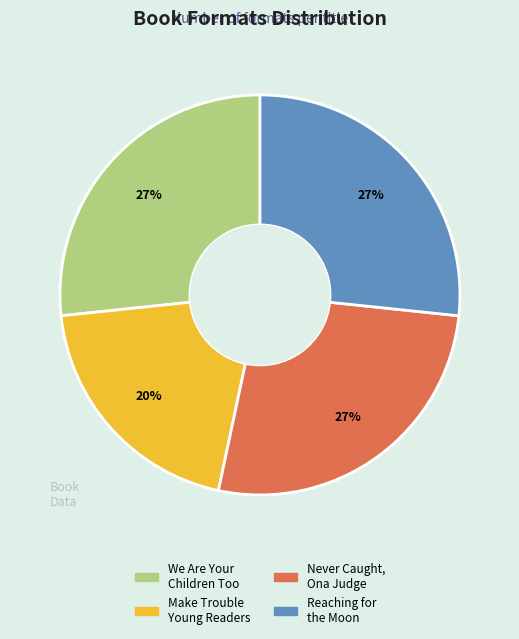

Is there any slice that represents more than half of the pie?

No